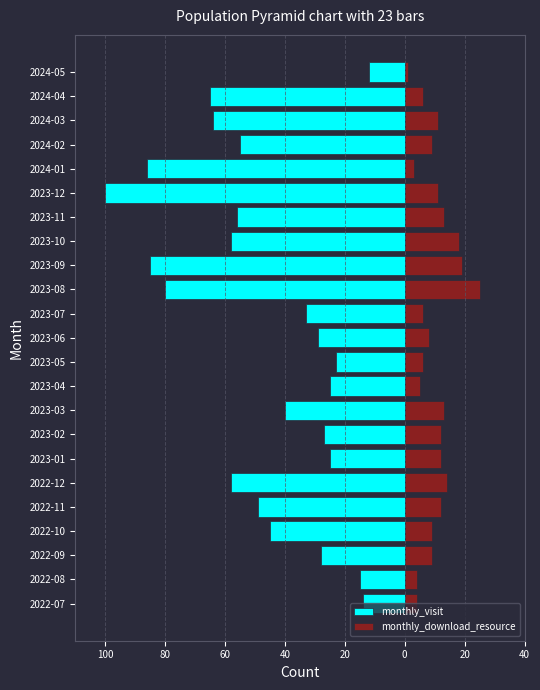

Is it true that monthly_visit equals -102 at 2024-03?

False